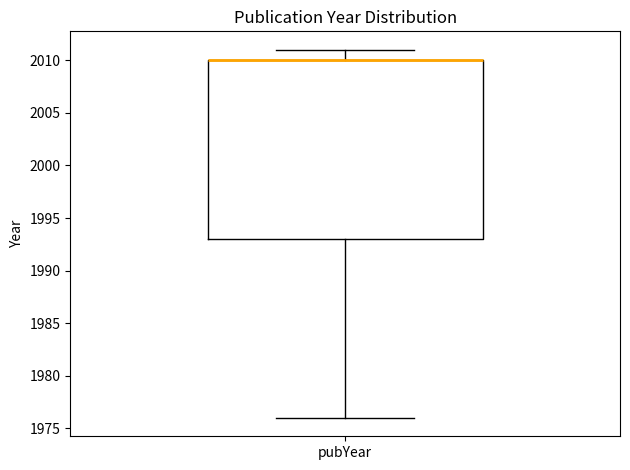

Where does the upper whisker of the box for pubYear end on the y-axis? The values are not printed on the chart, so give them approximately, as read against the axis.

2011